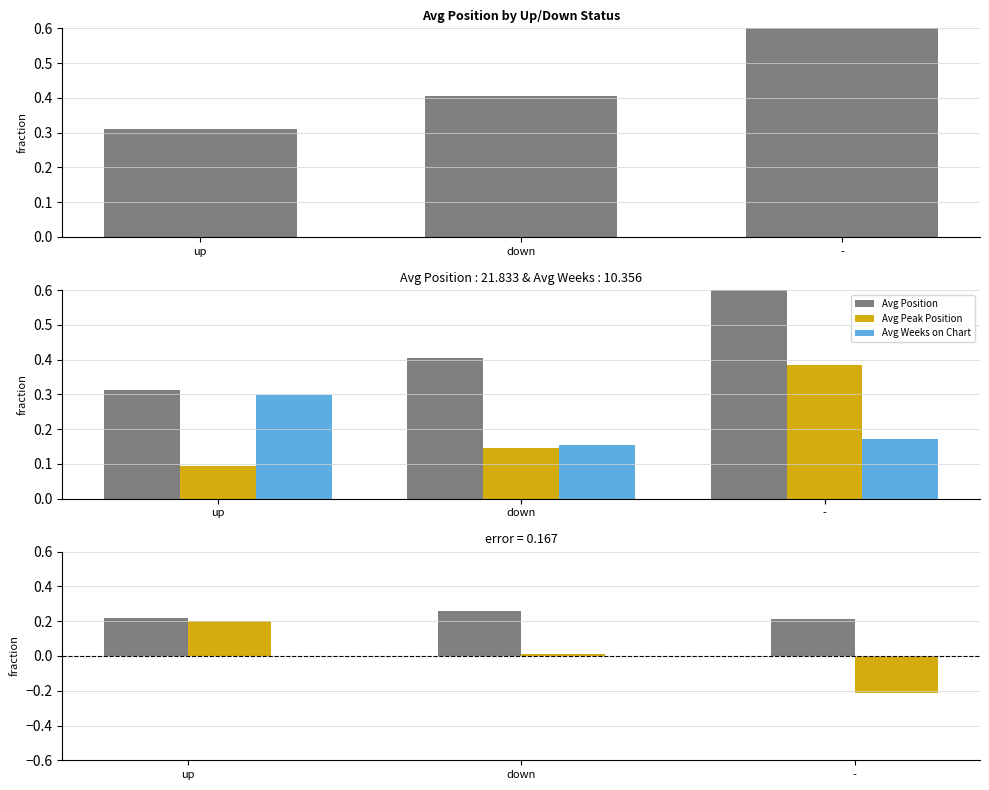

At how many categories does at least one series exceed 0?

3